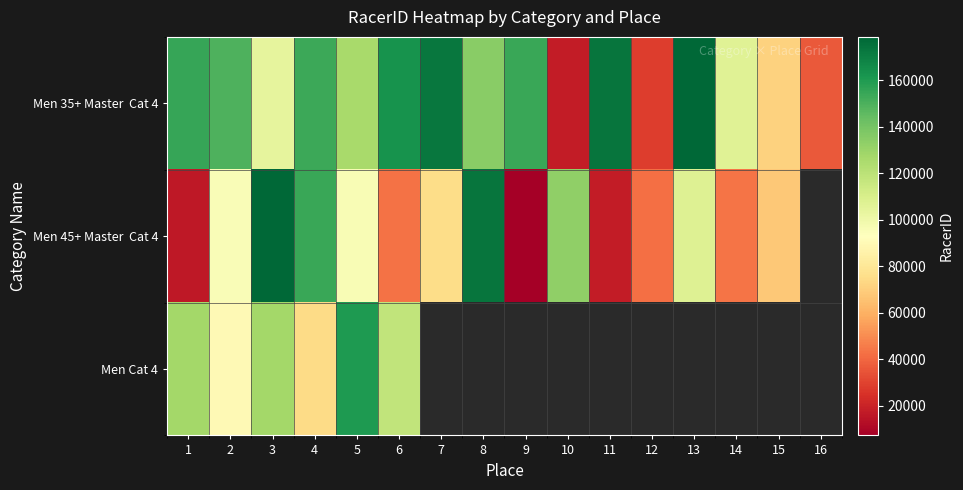

How many values in the Men 45+ Master Cat 4 series exceed 95644?

6